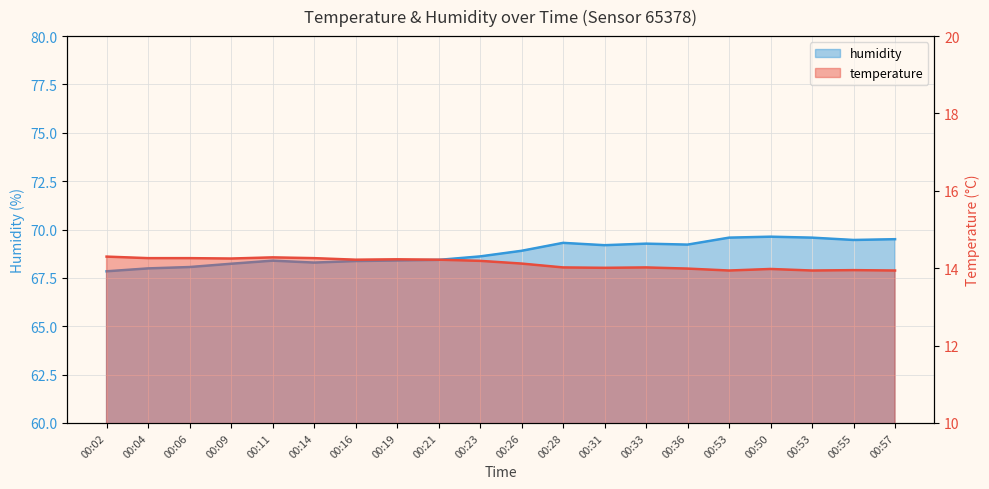

At how many categories does at least one series exceed 26?

20